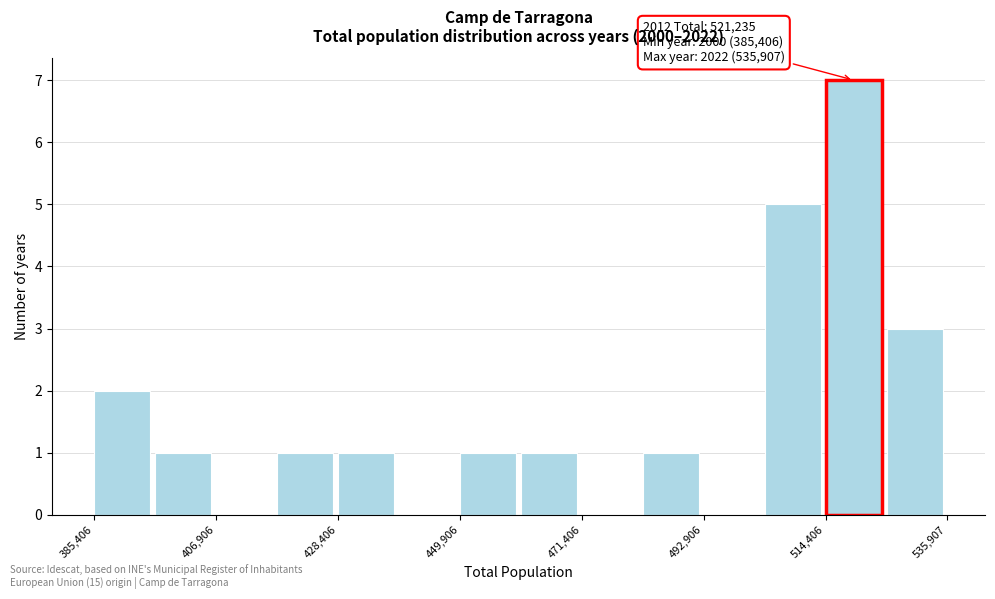

Read against the x-axis, roughly where is the centre of the tallest bar?

520000